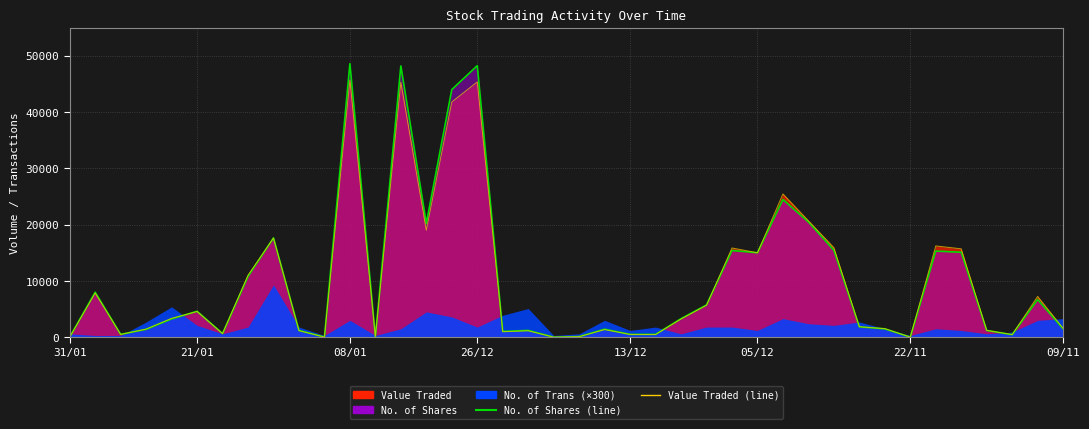

After their last crossing, which series has the higher values: No. of Shares (line) or Value Traded (line)?

Value Traded (line)